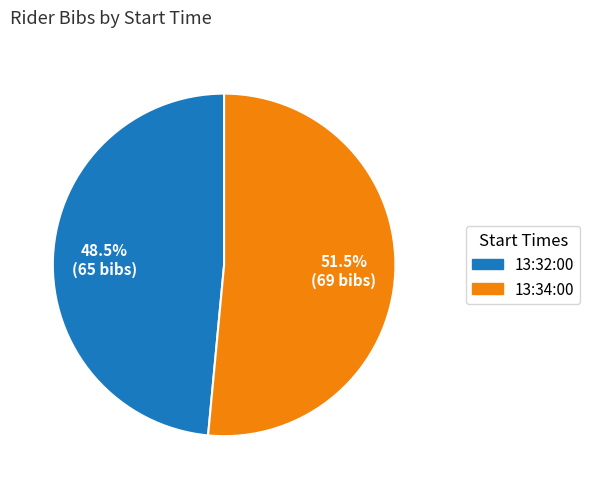

Is there a majority slice in this chart?

Yes